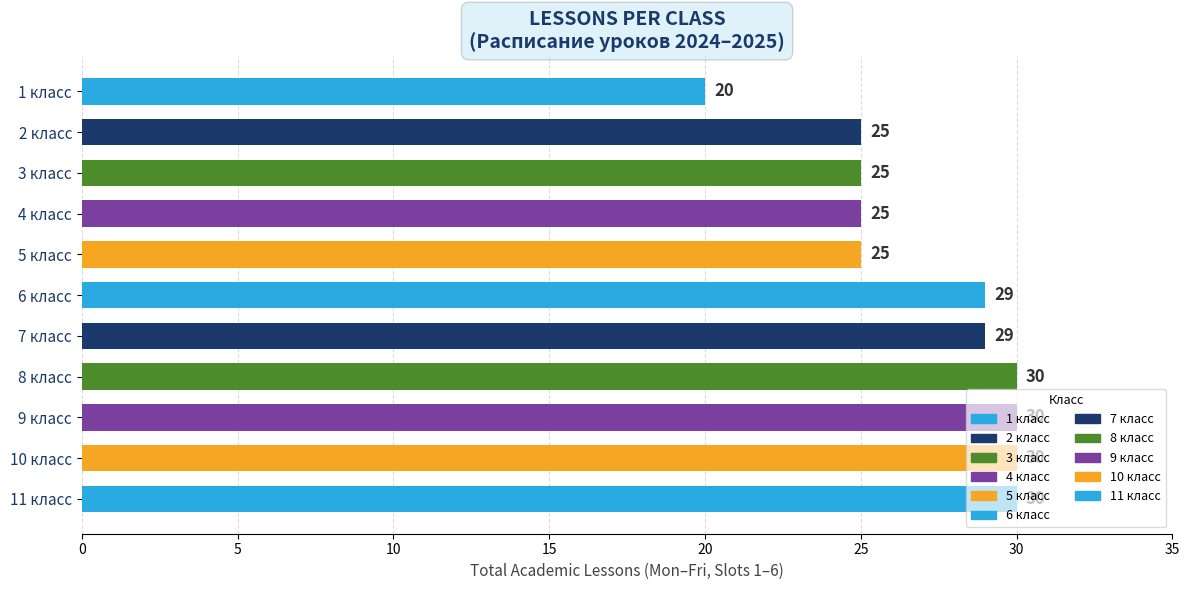

The value at 11 класс is 30. True or false?

True